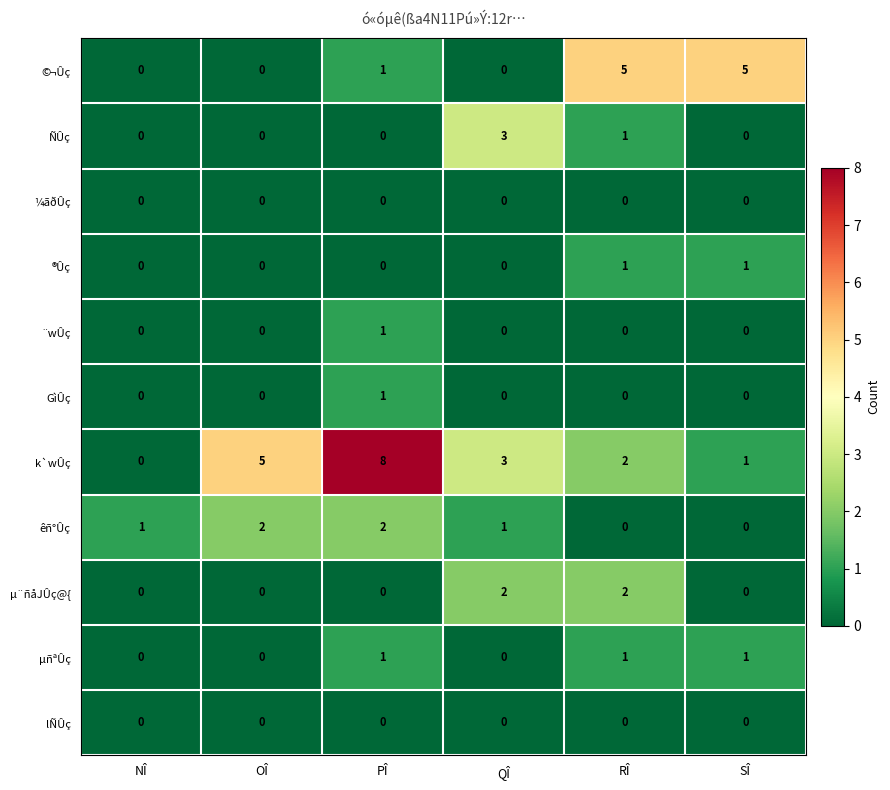

True or false: k`wÛç has a value of 2 at NÎ.

False